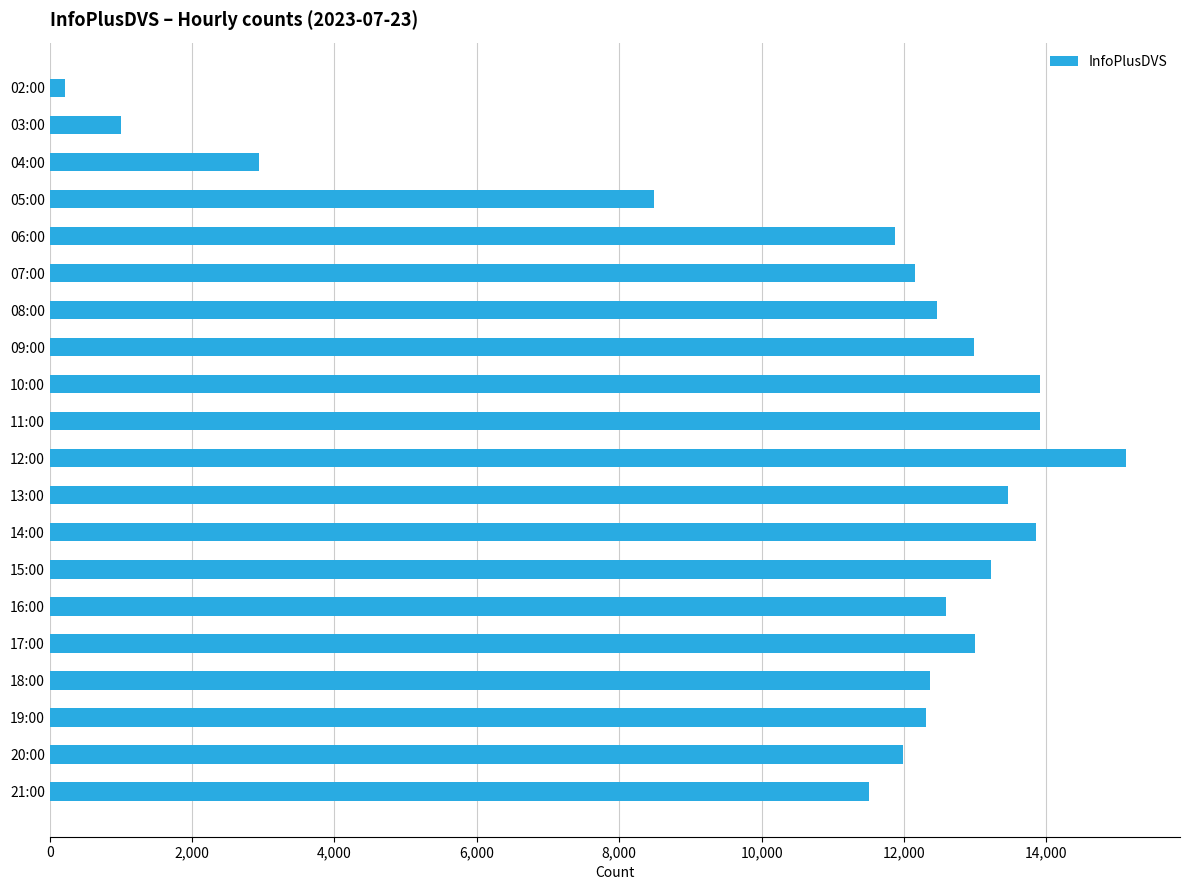

Where is the data nearest to the value 7670?

05:00